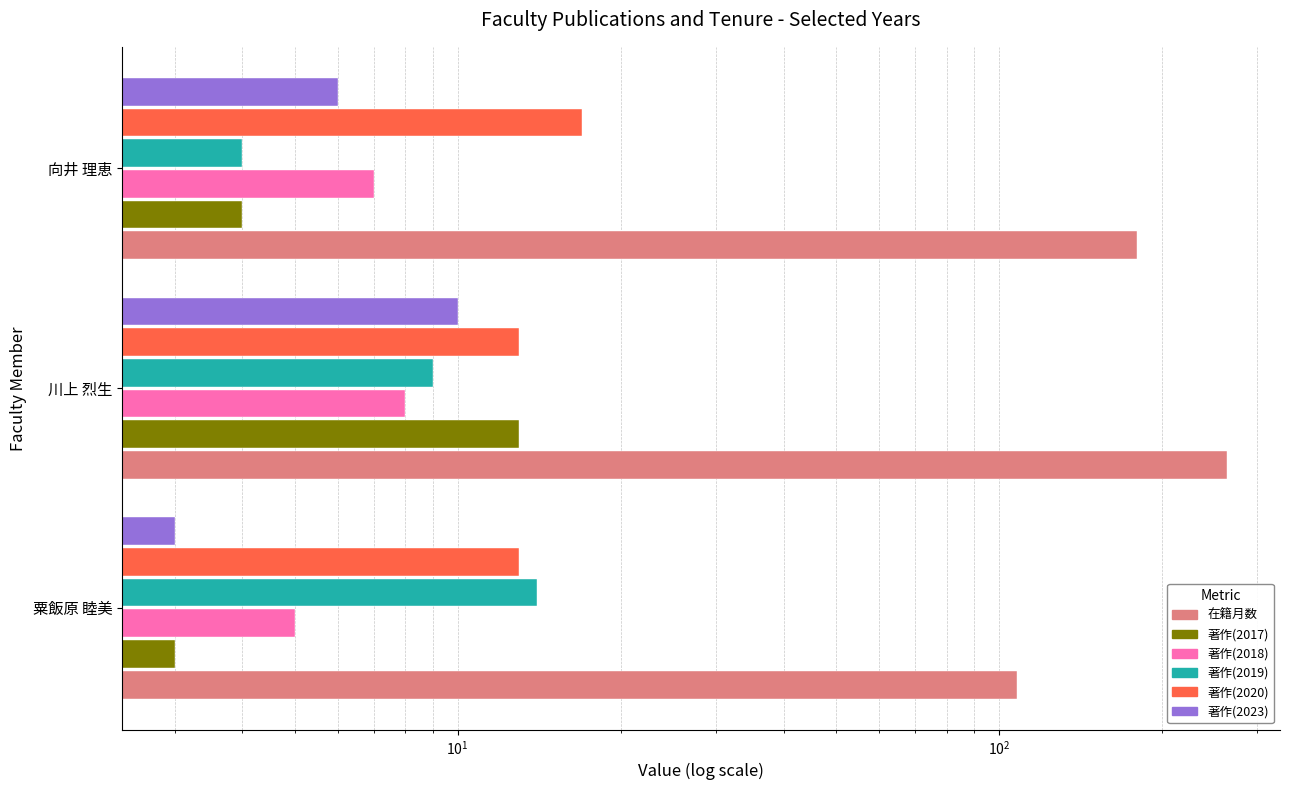

At how many categories does at least one series exceed 18?

3